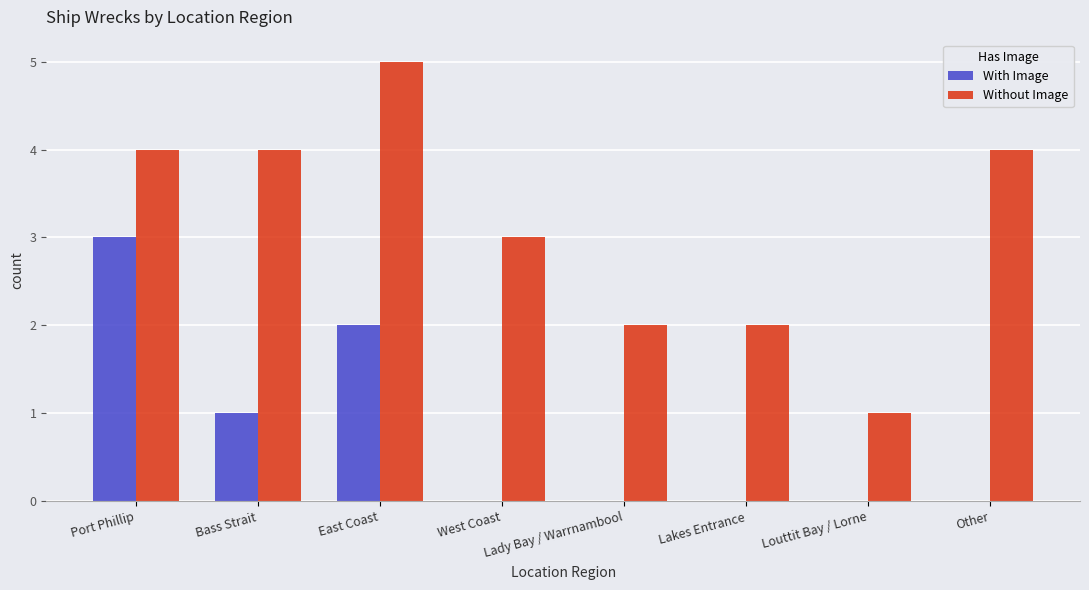

What is the total value across all series at East Coast?

7